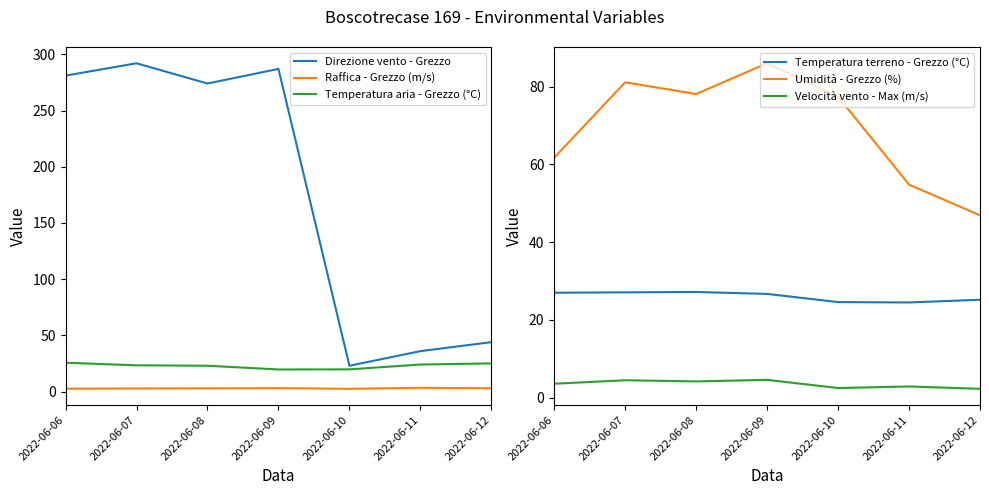

In Temperatura terreno - Grezzo (°C), how many points are higher than both neighbors (excluding endpoints)?

1